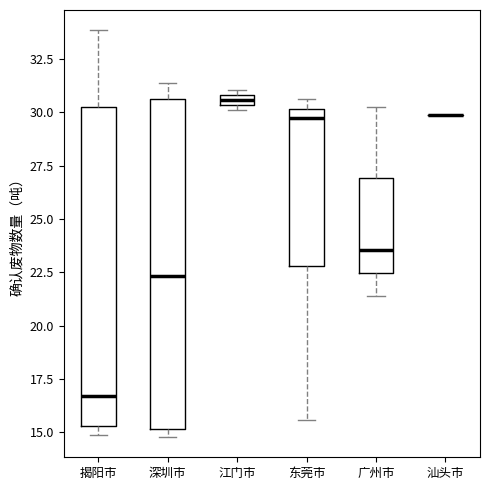

Where is the lower edge of the box for 深圳市 on the y-axis? The values are not printed on the chart, so give them approximately, as read against the axis.

15.0